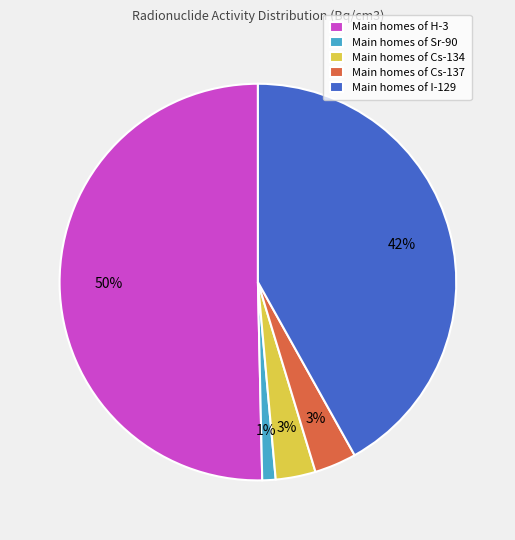

Count the number of slices in the pie.

5